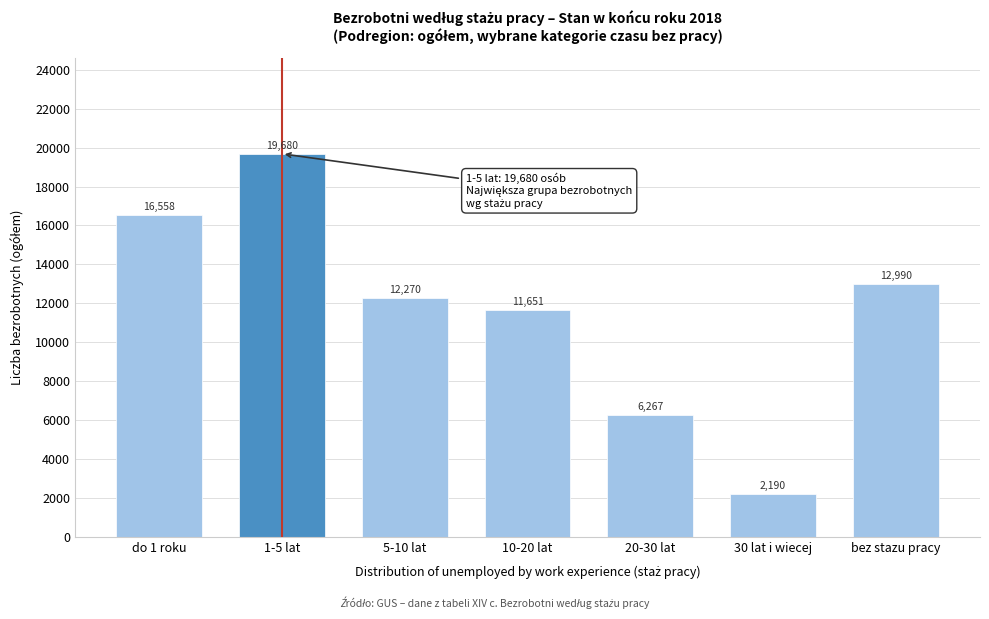

Reading left to right, extract all data points from this chart.

16558	19680	12270	11651	6267	2190	12990